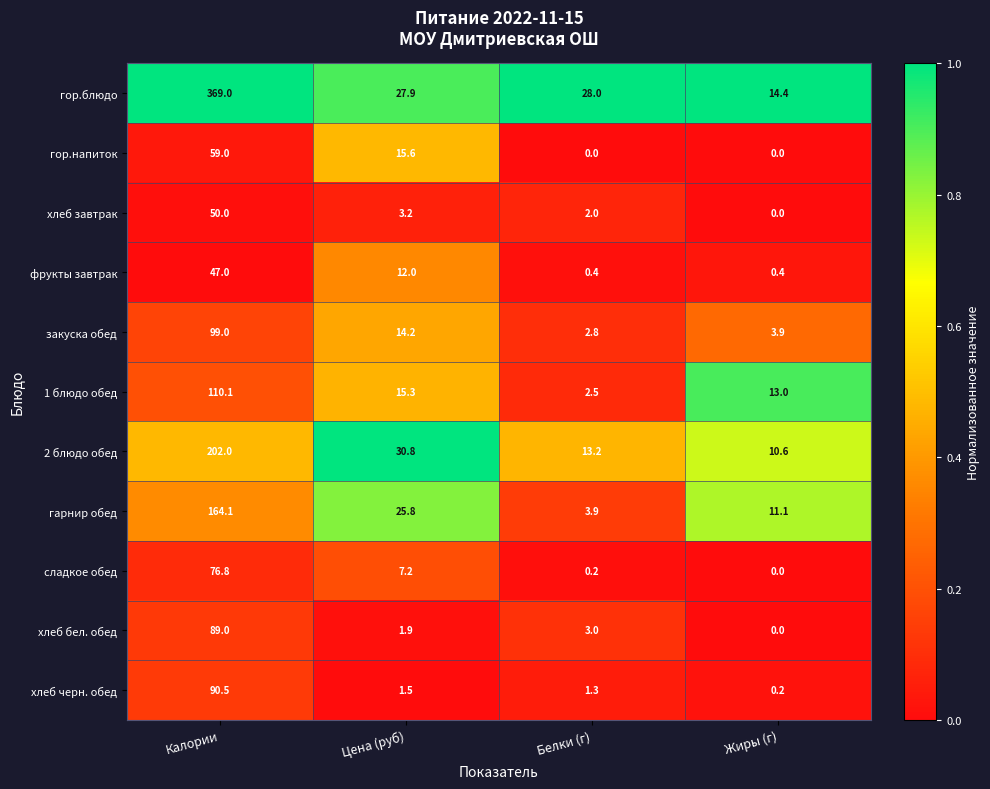

At how many categories does at least one series exceed 0?

4